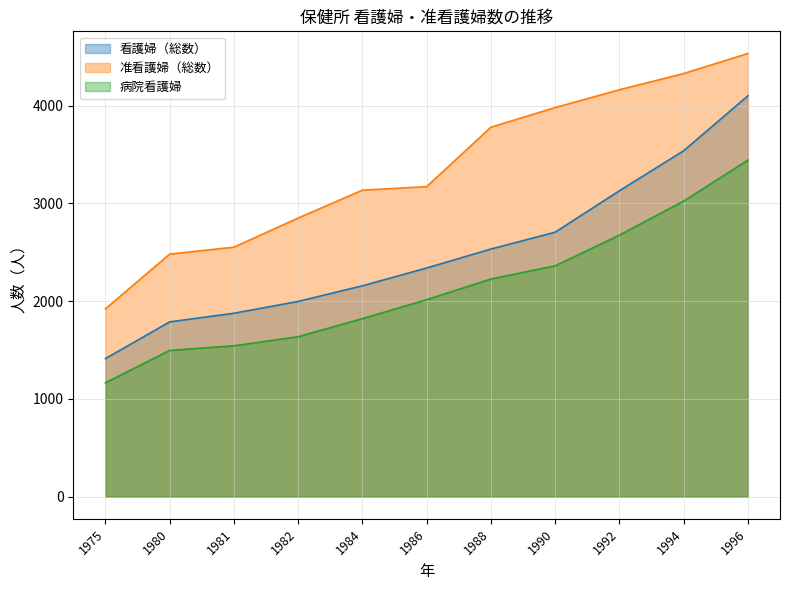

True or false: 病院看護婦 has a value of 2402 at 1982.

False